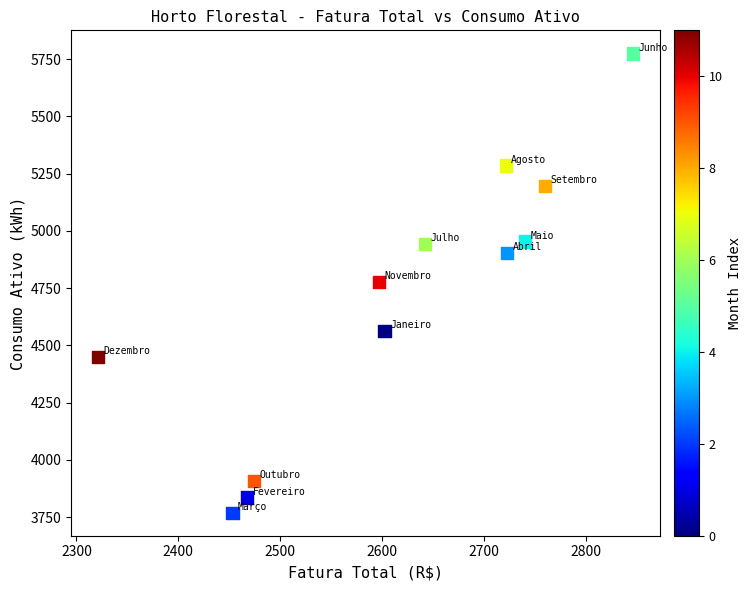

What is the range of Y values (max minus min)?

2007